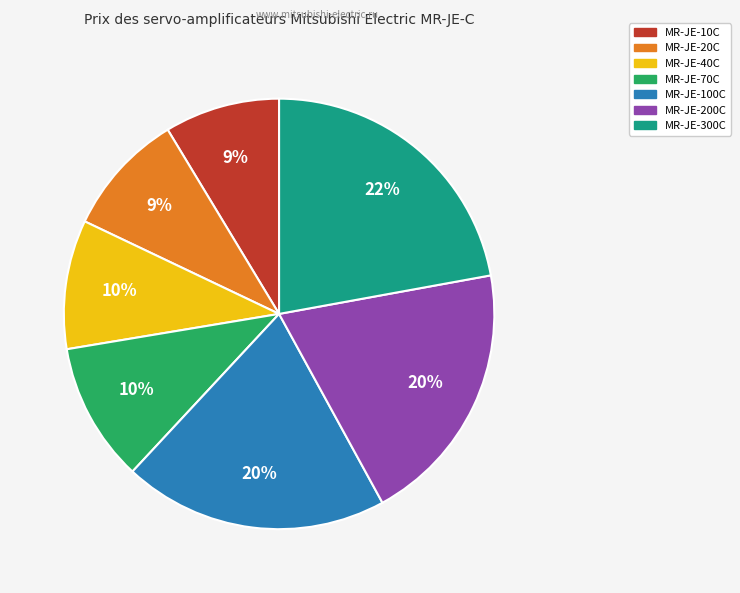

Is the sum of MR-JE-40C and MR-JE-200C greater than half?

No